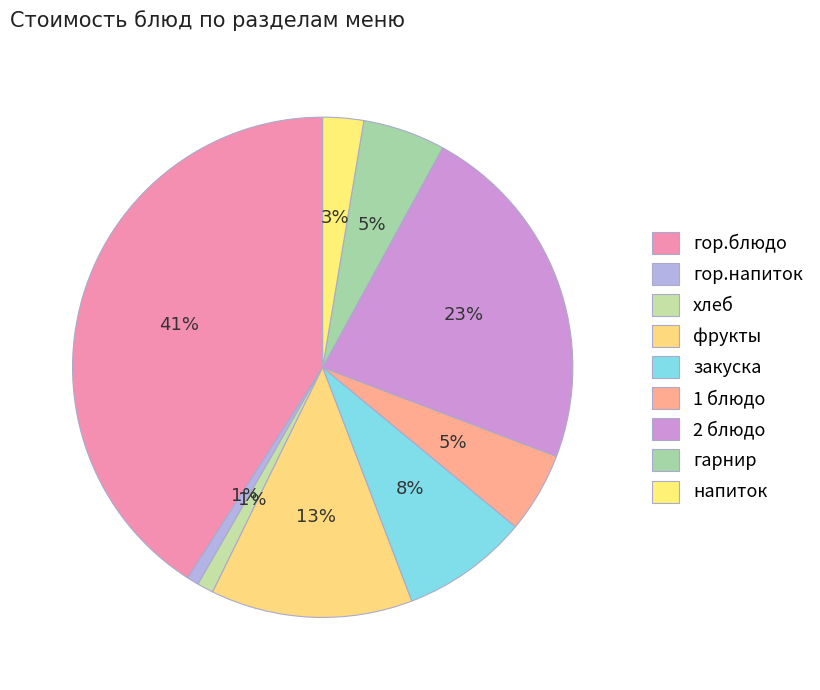

True or false: гарнир accounts for 5% of the total.

True